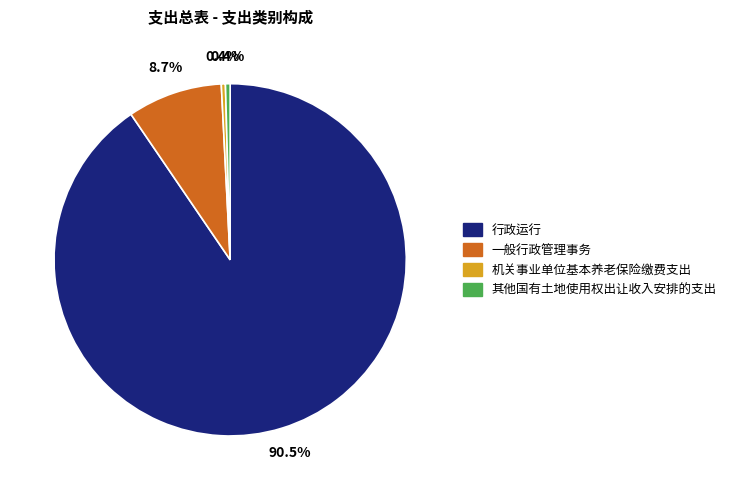

True or false: 行政运行 accounts for 82% of the total.

False